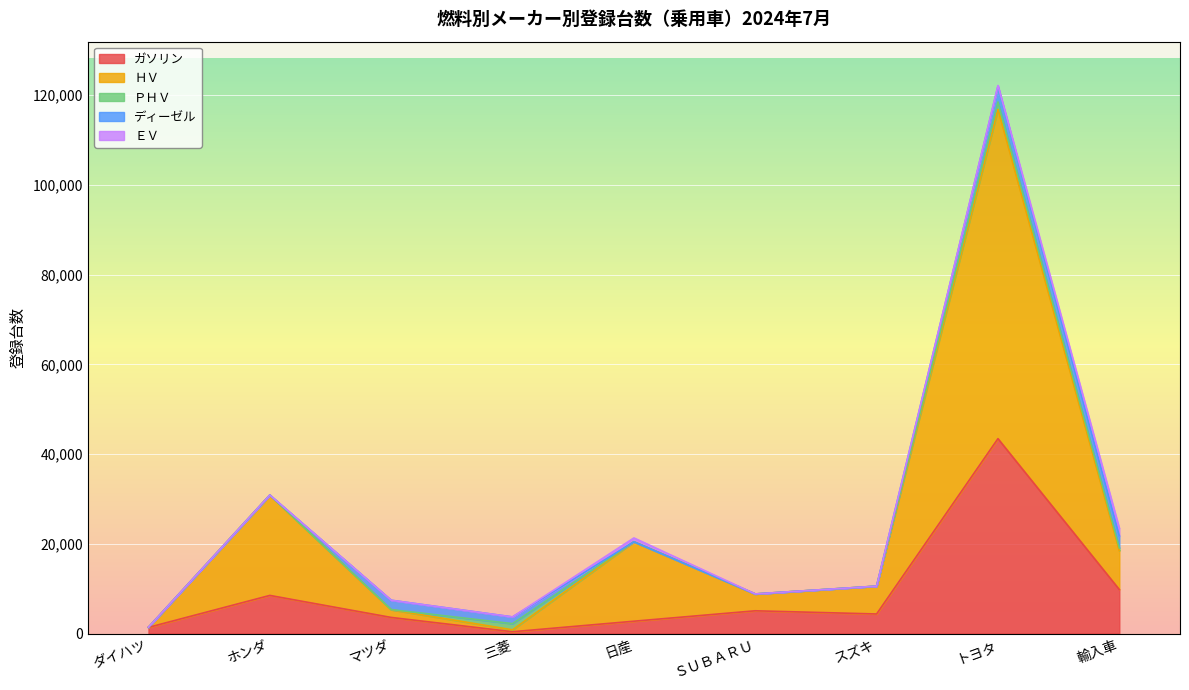

Is the value of ガソリン at マツダ greater than the value of ＨＶ at 三菱?

Yes